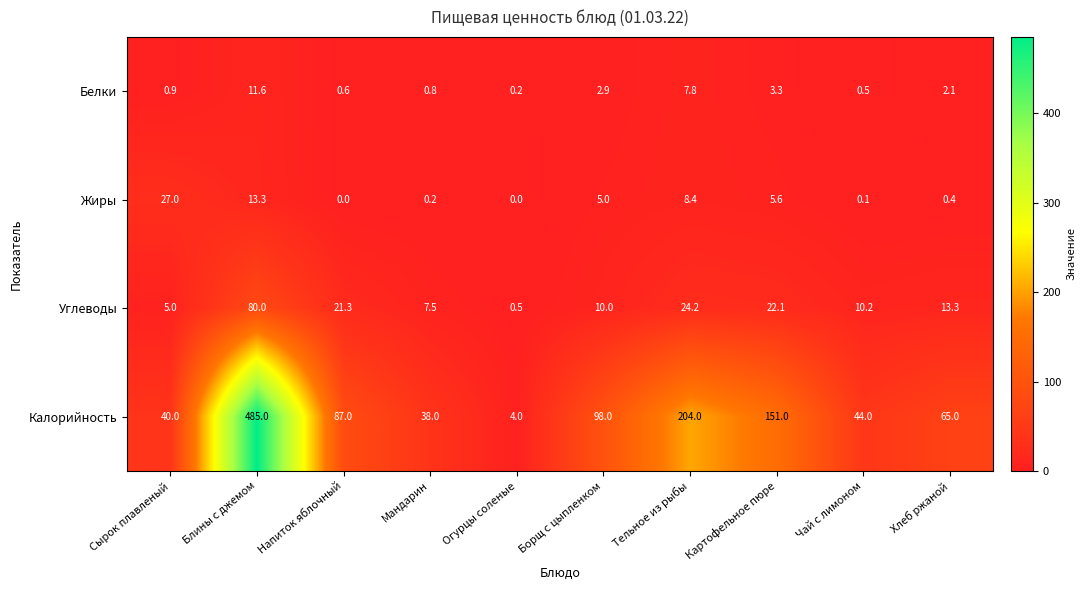

Where is Жиры nearest to the value 13?

Блины с джемом